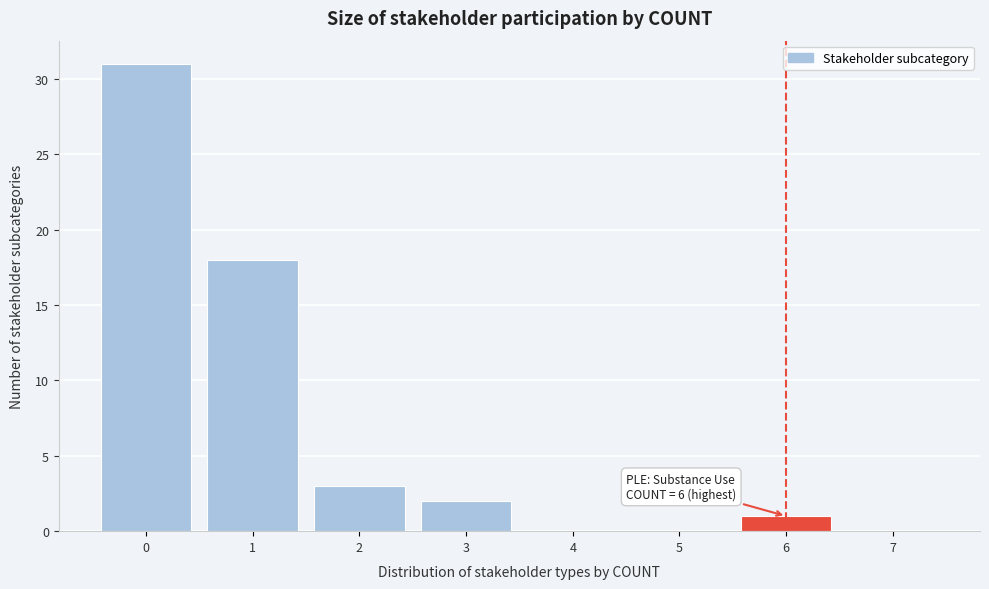

Reading right to left, list all the values displayed in this chart.

7=0	6=1	5=0	4=0	3=2	2=3	1=18	0=31